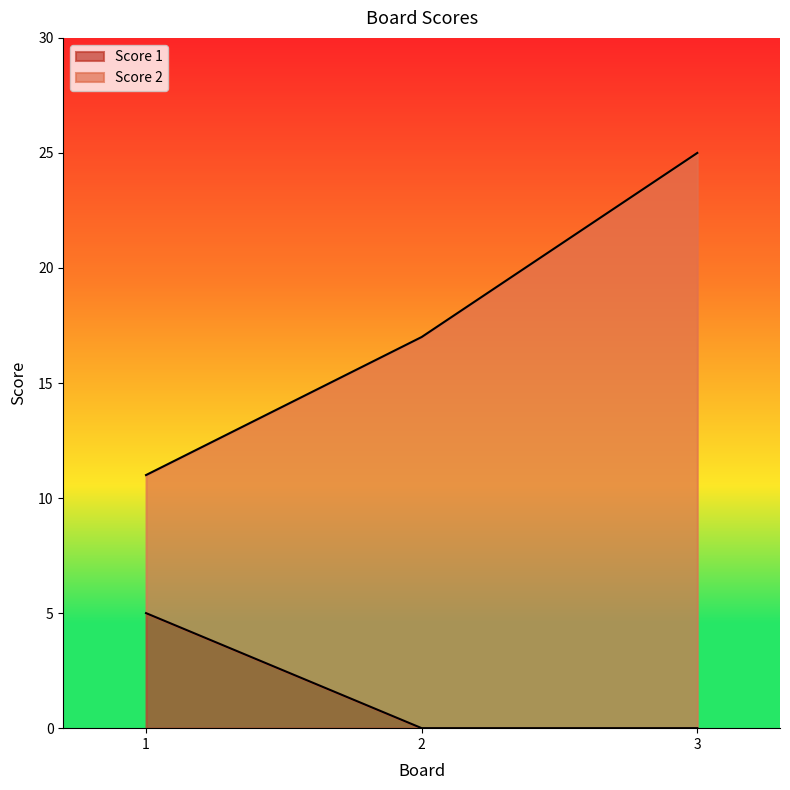

Does the chart display data point markers on the line(s)?

No